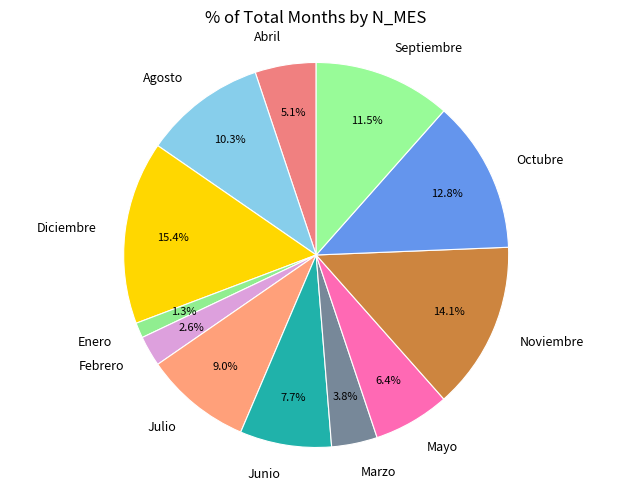

Rank the categories by value from lowest to highest.

Enero, Febrero, Marzo, Abril, Mayo, Junio, Julio, Agosto, Septiembre, Octubre, Noviembre, Diciembre